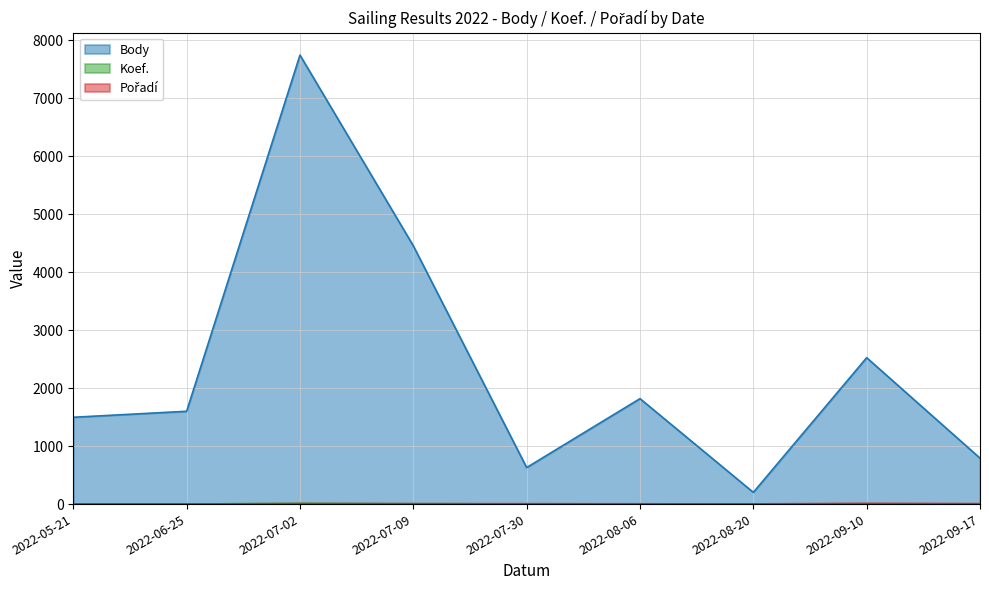

True or false: Pořadí and Koef. cross at least once.

False